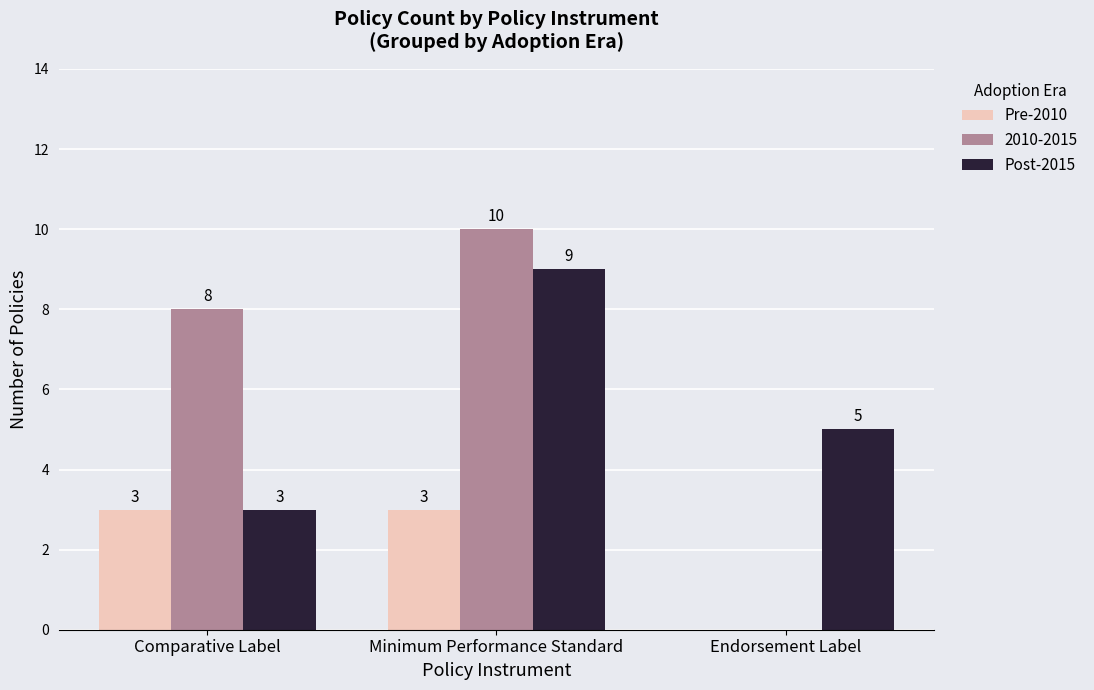

Which series changed the most between Comparative Label and Endorsement Label?

2010-2015